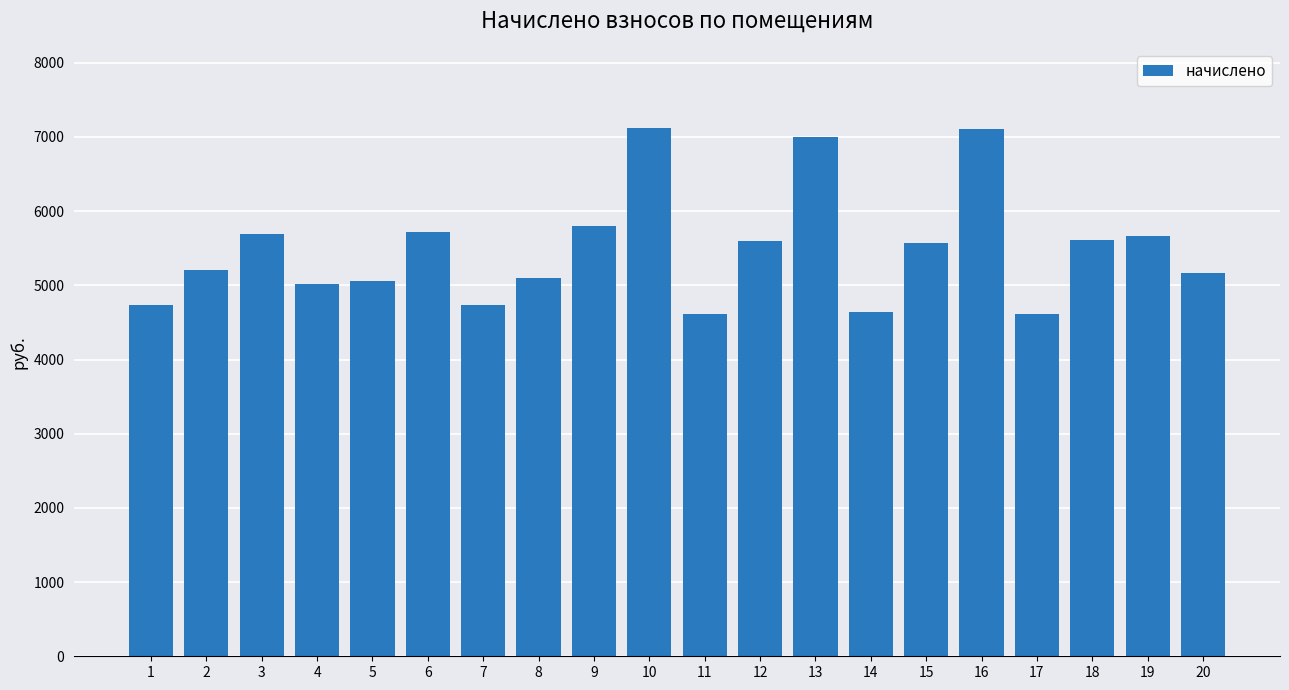

What is the change in value from 1 to 9?

+1071.4